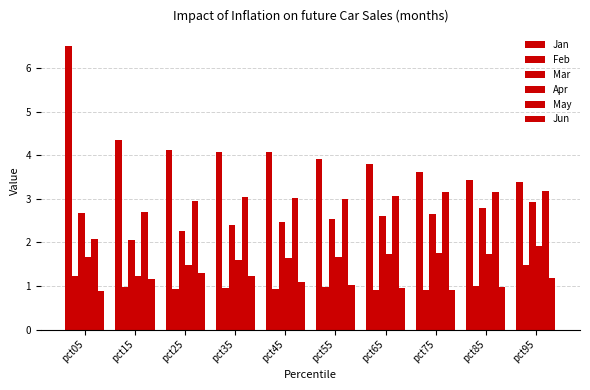

What is the average value of the Apr series?

1.6